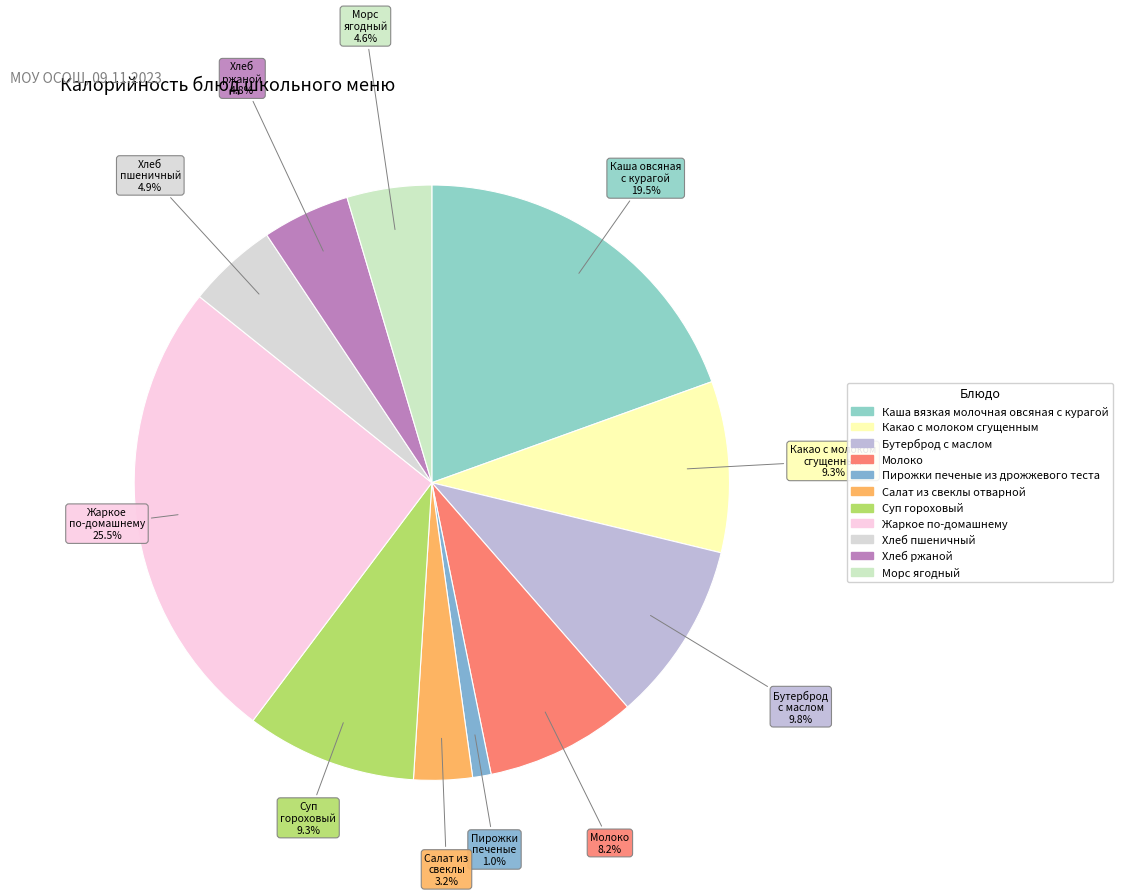

Rank the categories by value from lowest to highest.

Пирожки печеные из дрожжевого теста, Салат из свеклы отварной, Морс ягодный, Хлеб ржаной, Хлеб пшеничный, Молоко, Суп гороховый, Какао с молоком сгущенным, Бутерброд с маслом, Каша вязкая молочная овсяная с курагой, Жаркое по-домашнему